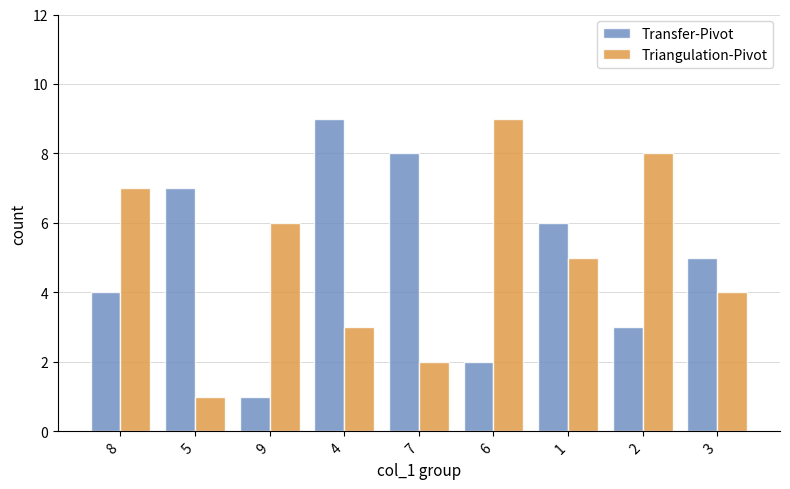

What is the total value across all series at 8?

11